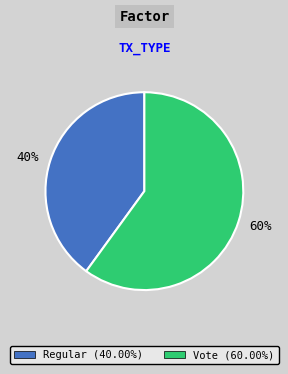

Do Vote and Regular together represent more than half of the pie?

Yes